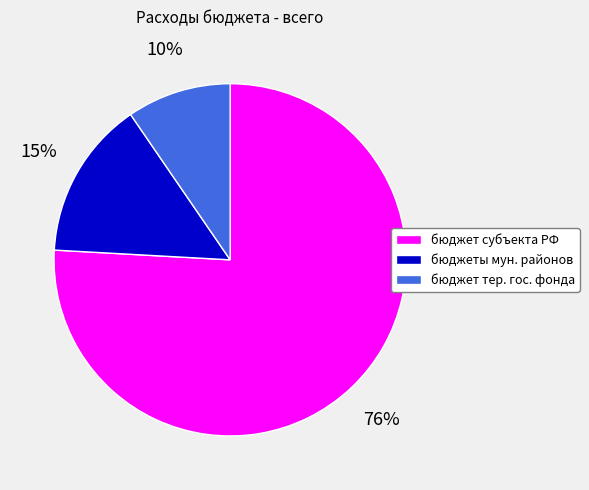

To the nearest percent, what is the average slice percentage?

33%